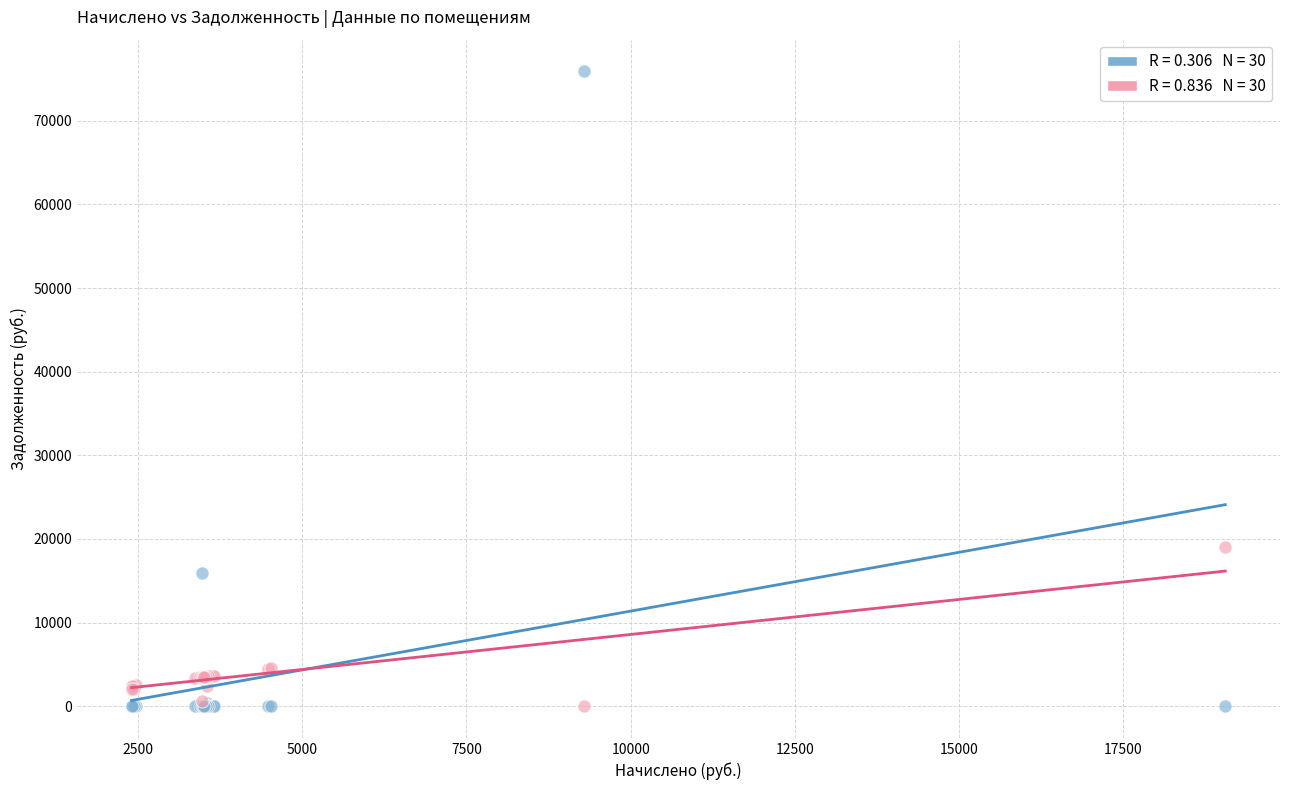

Across all series, what Y value is closest to 37951?

19052.3